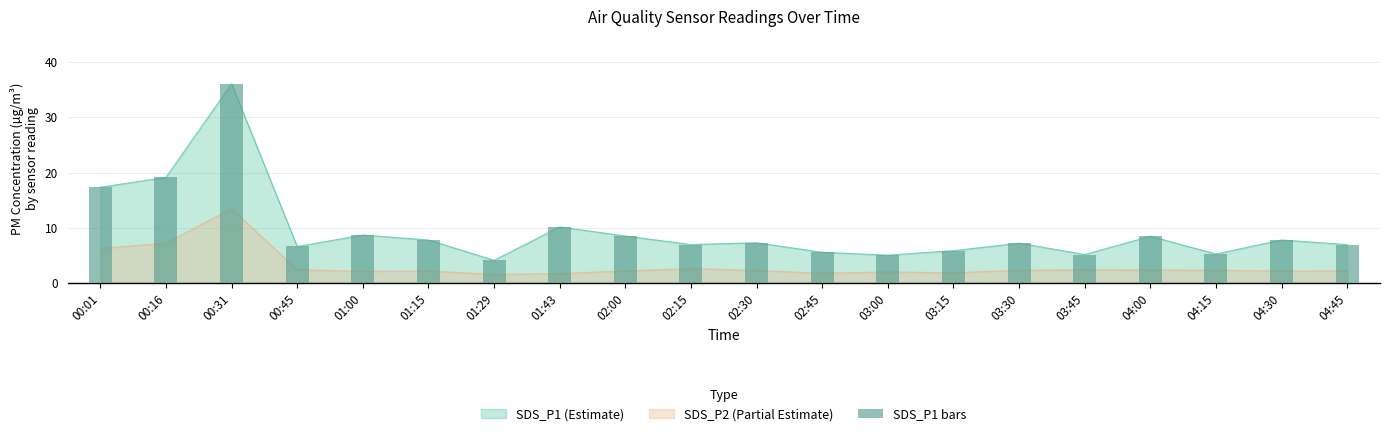

How many bars are there in total?

20